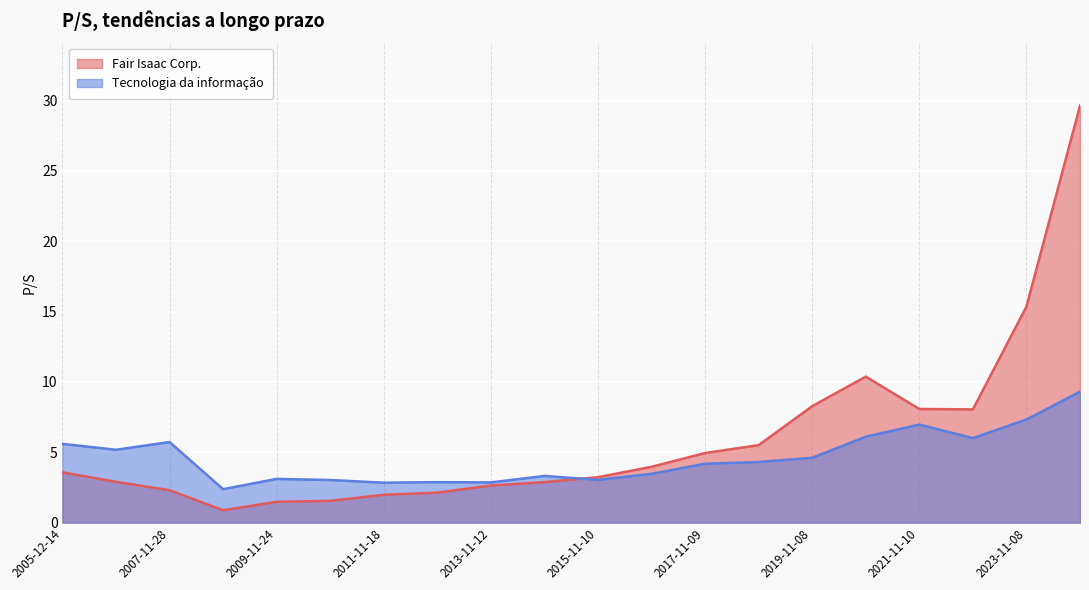

Where is the first local maximum for Tecnologia da informação?

2007-11-28